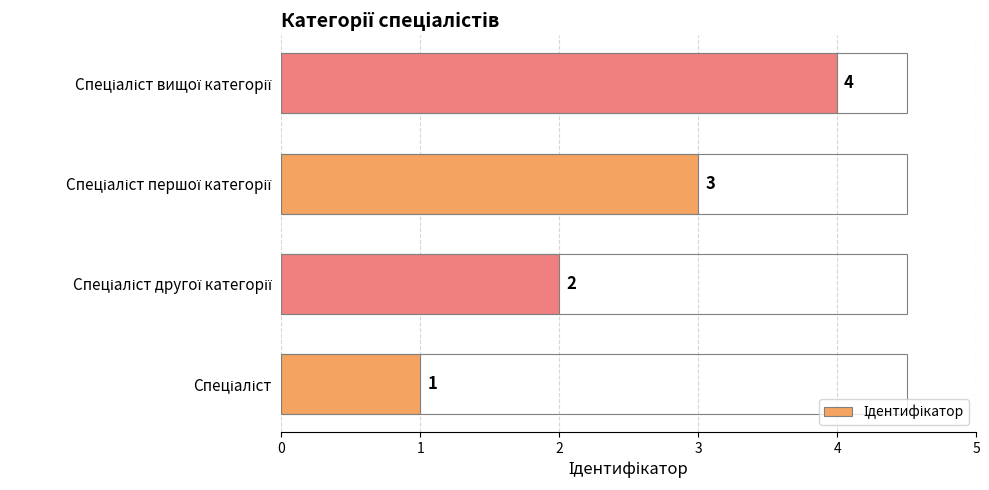

How many series are shown in this chart?

1